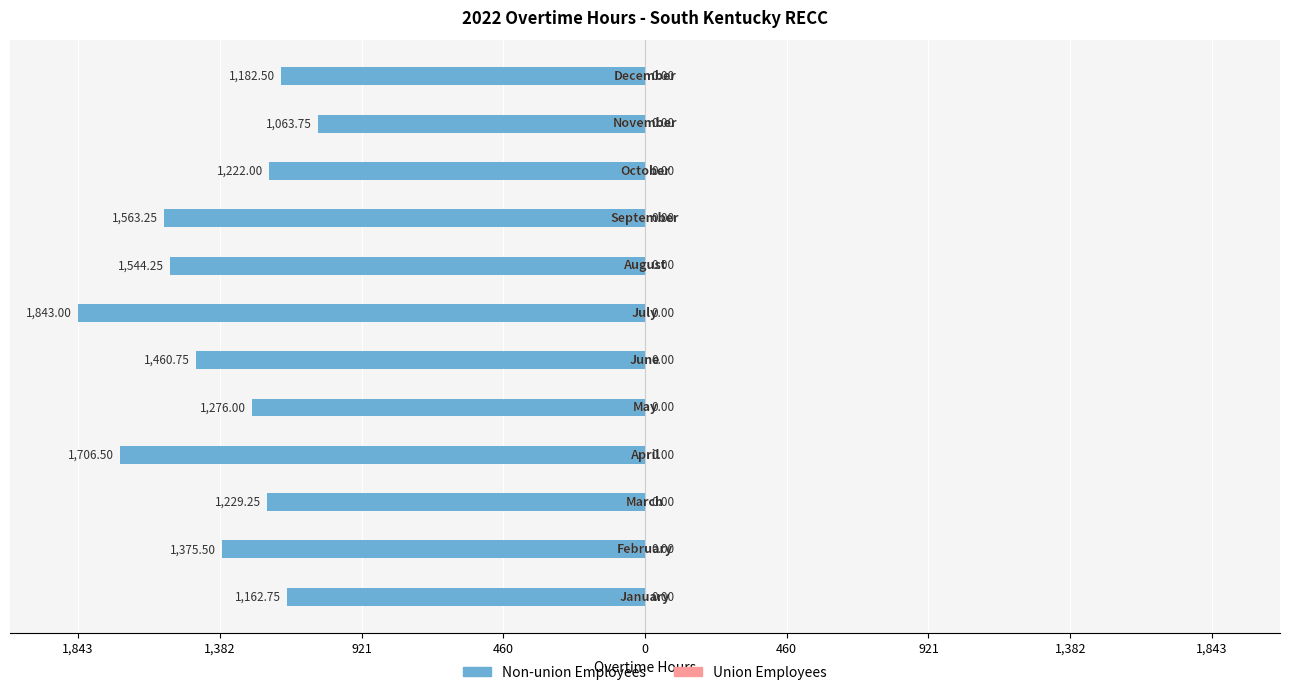

Are the bars horizontal?

Yes